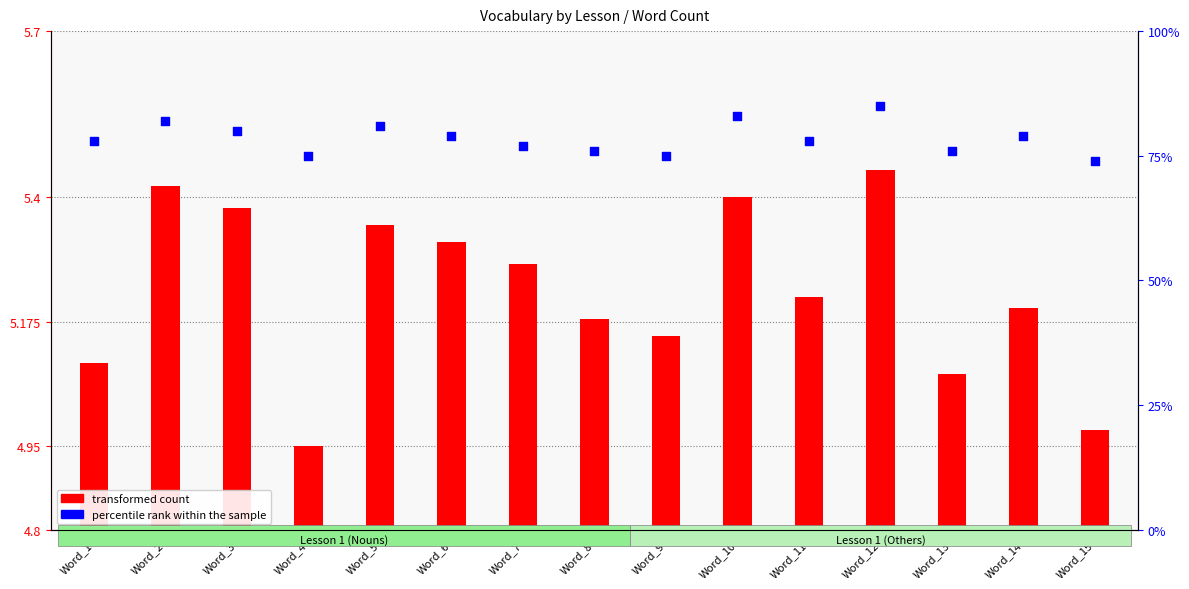

What is the total value across all series at Word_7?

77.5